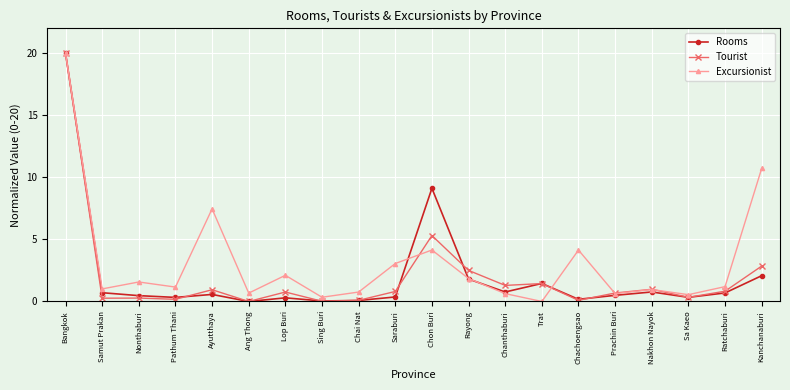

Between Ang Thong and Rayong, which series saw the biggest shift?

Tourist